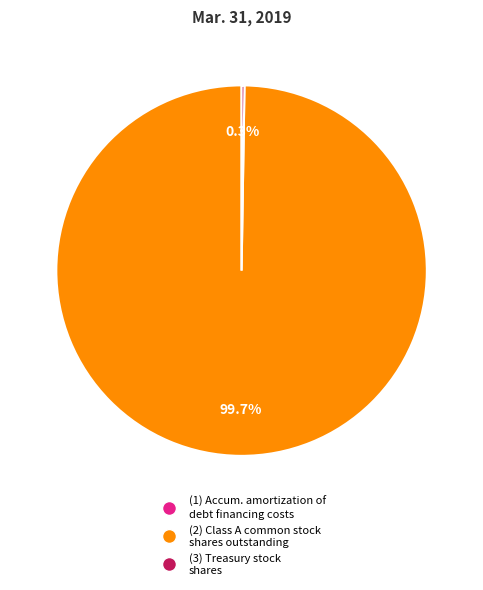

Is there any slice that represents more than half of the pie?

Yes